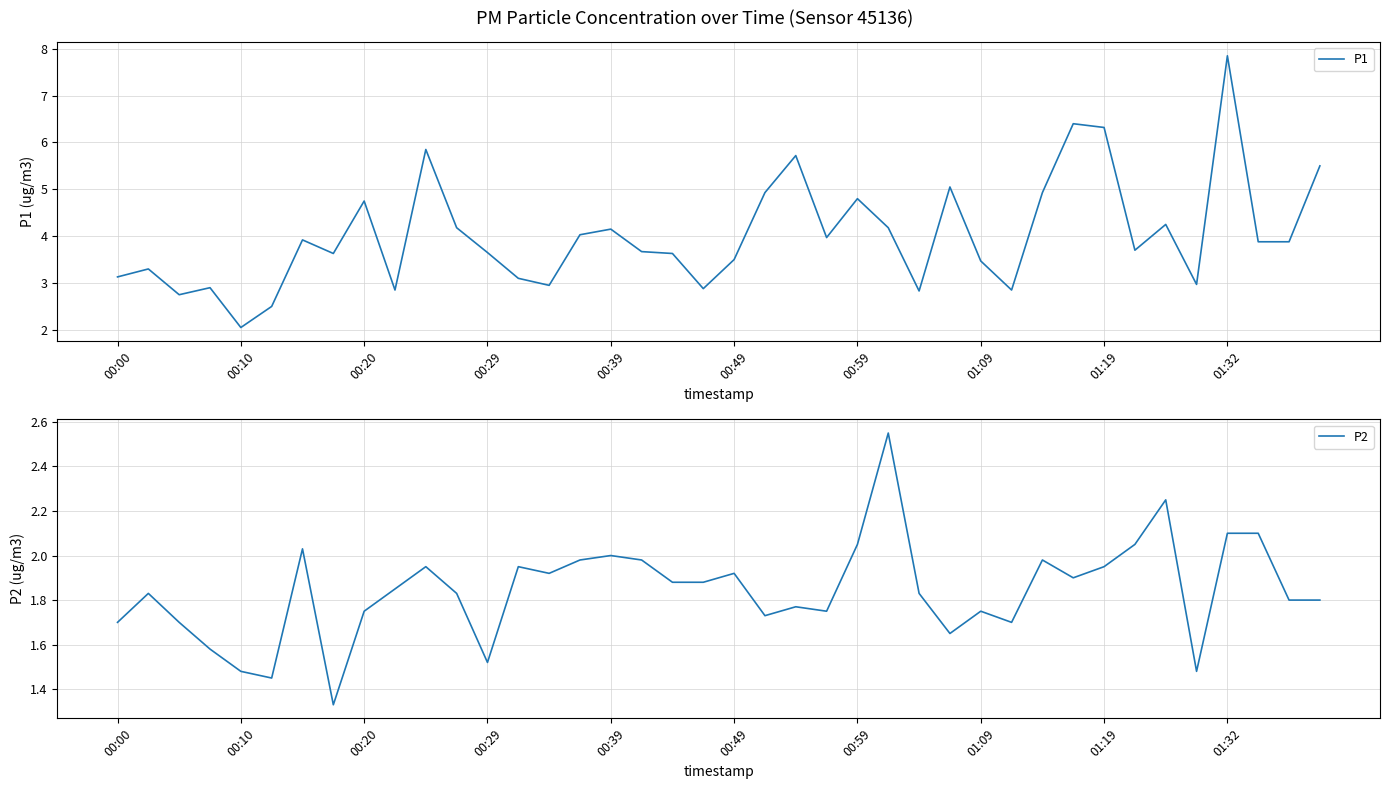

What is the lowest value of the P2 series?

1.3